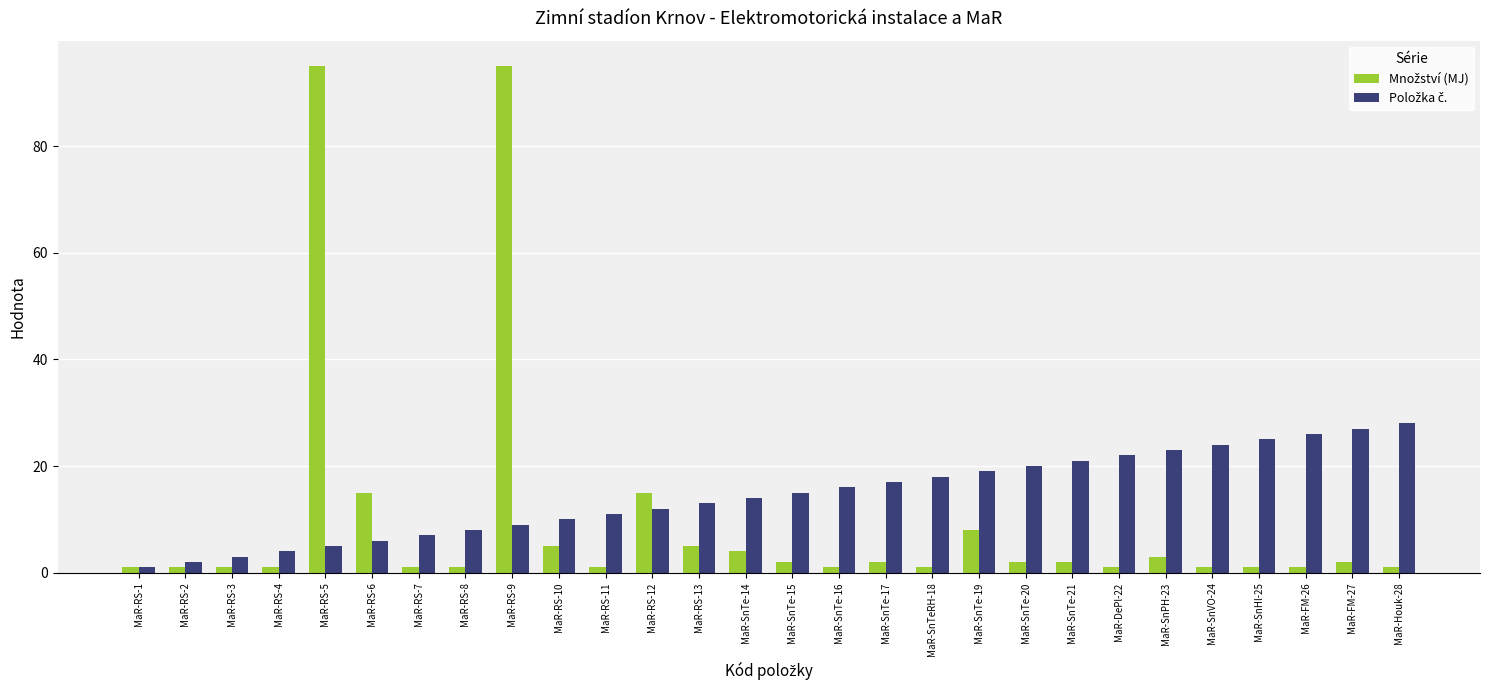

Are the bars grouped side by side (vs. stacked)?

Yes